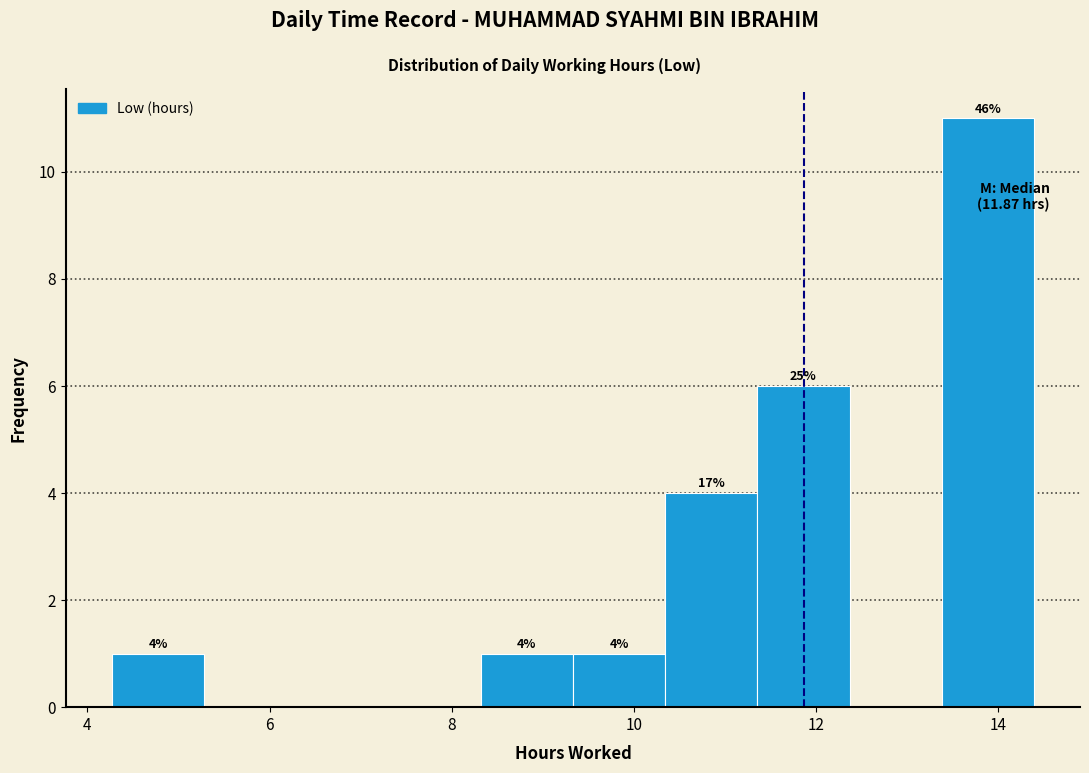

Which range on the x-axis has the tallest bar?

13.4 to 14.4